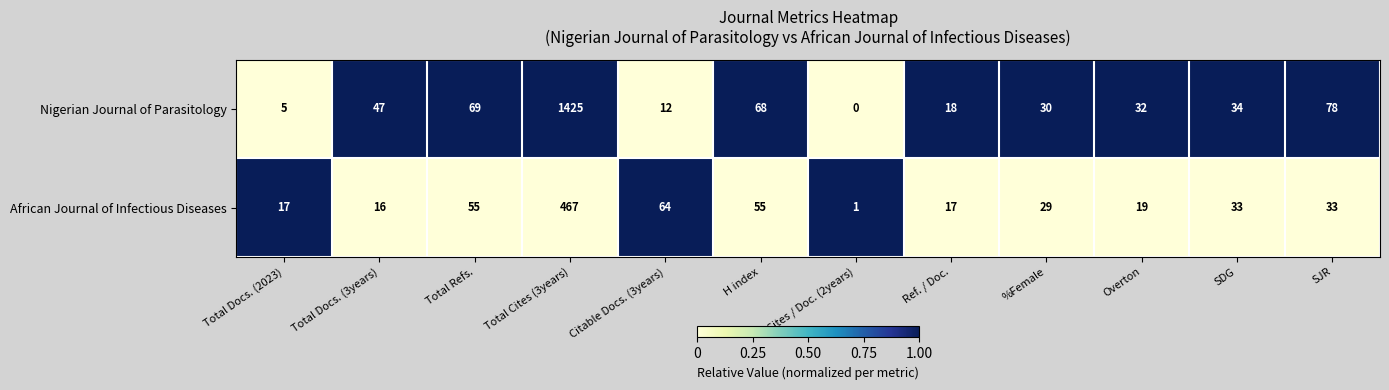

Rank the series by their average value, from highest to lowest.

Nigerian Journal of Parasitology, African Journal of Infectious Diseases